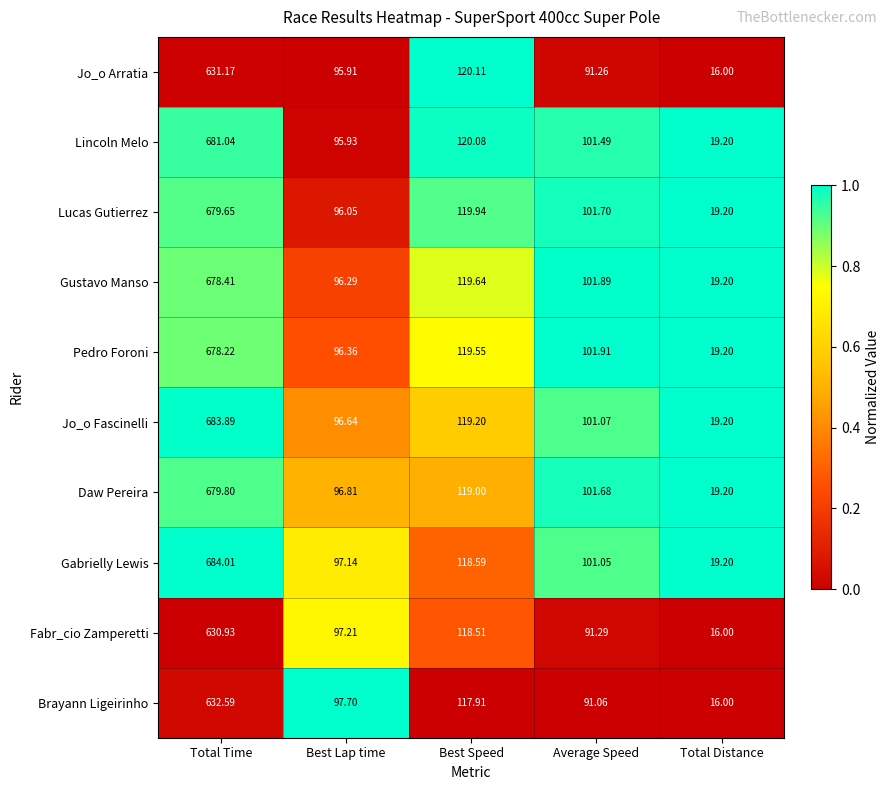

List the labels in order of Fabr_cio Zamperetti value, largest first.

Total Time, Best Speed, Best Lap time, Average Speed, Total Distance